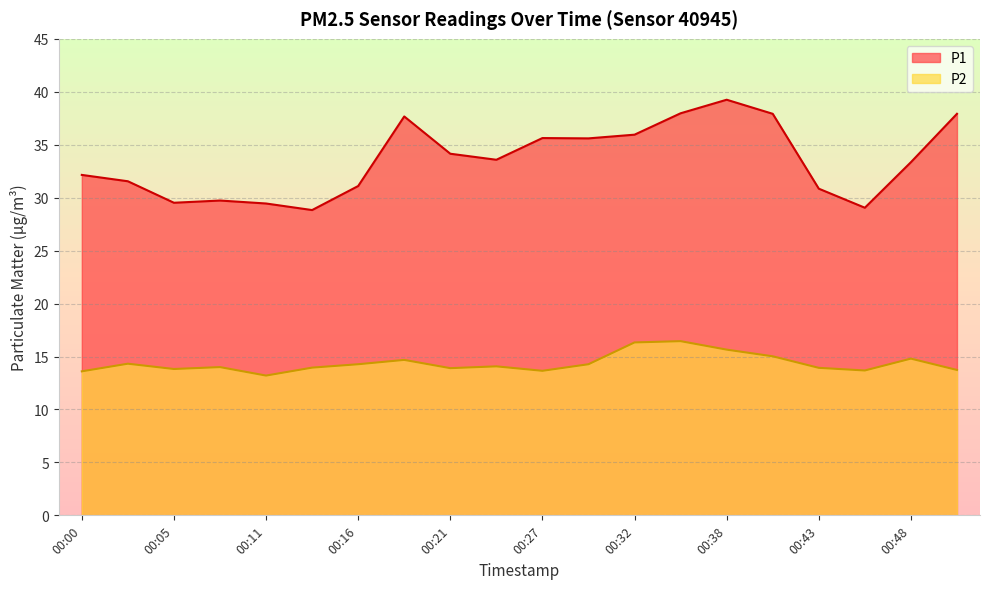

Rank the series at 00:43 from lowest to highest value.

P2, P1